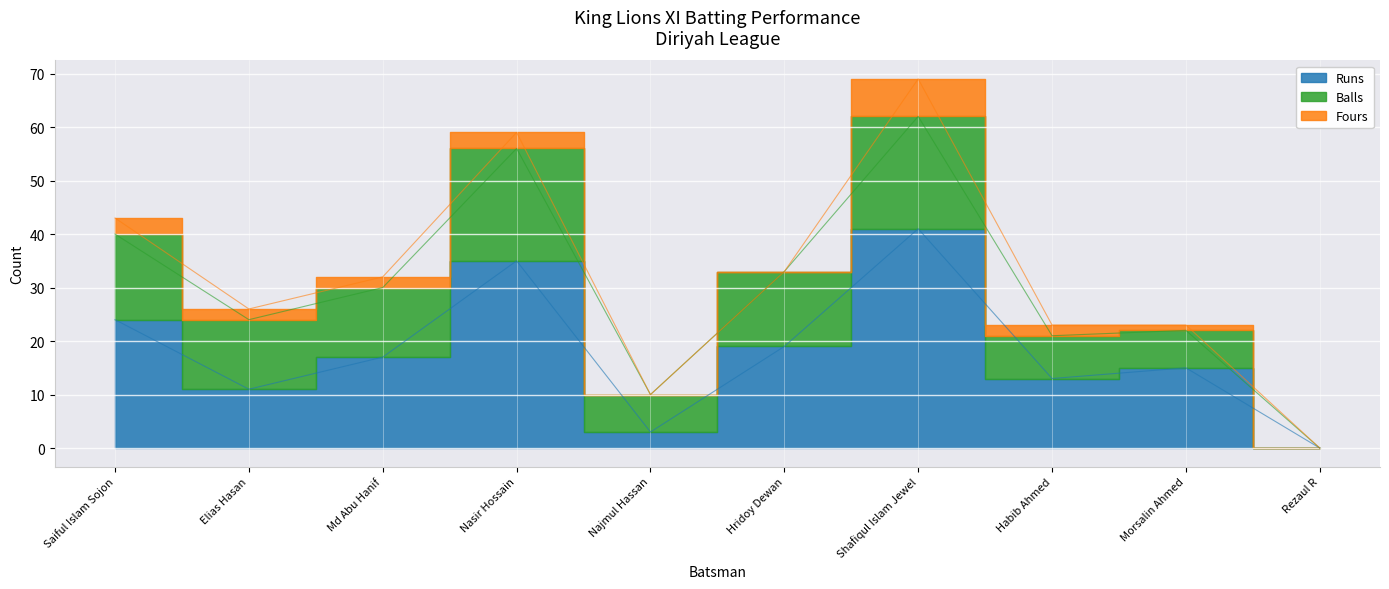

How many values in Runs are above zero?

9